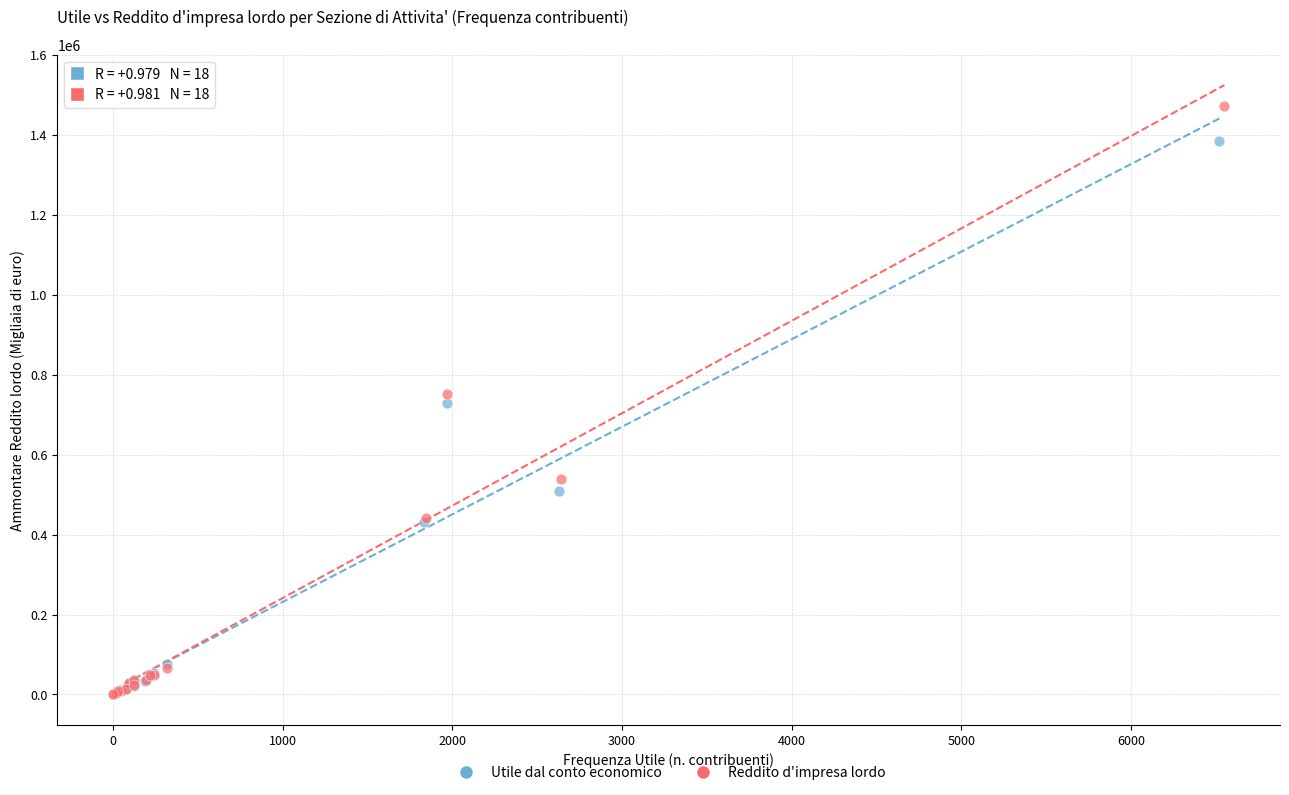

Which series reaches the maximum Y coordinate?

Reddito d'impresa lordo